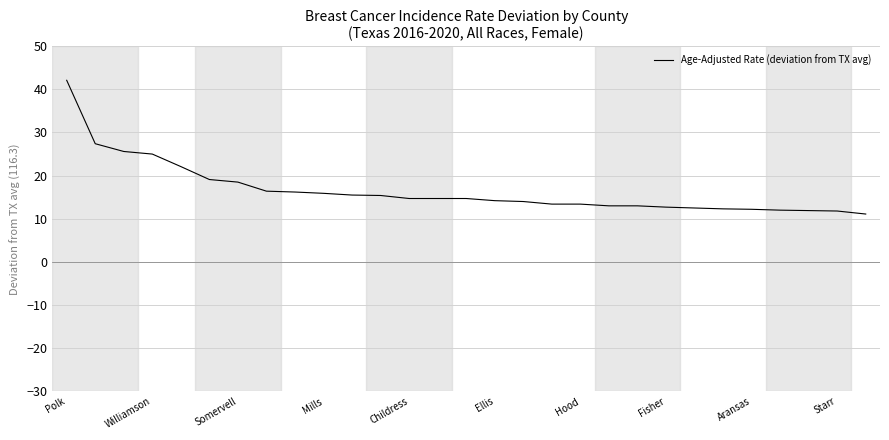

What is the greatest value displayed?

42.1